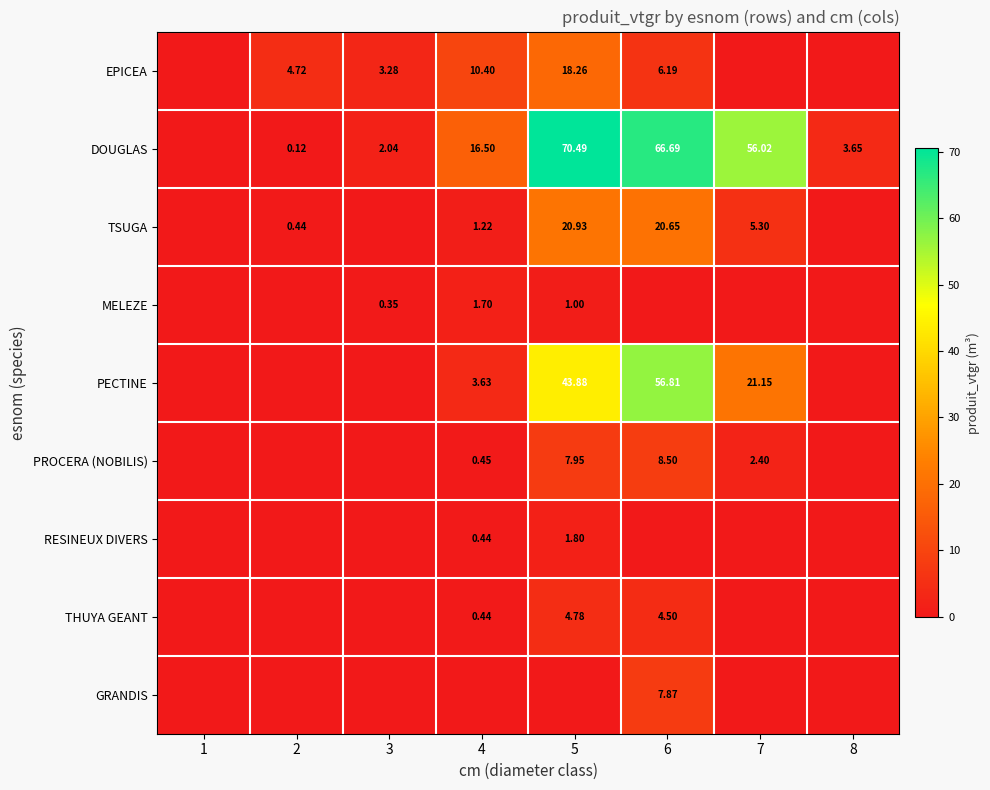

What is the total value across all series at 7?

84.9